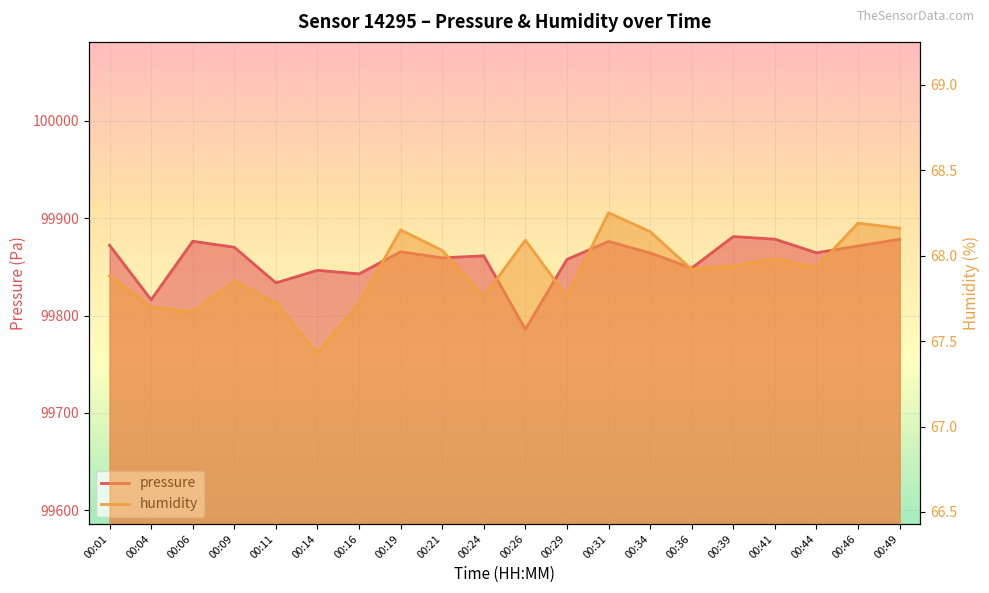

Which category has the highest value across all series?

00:39